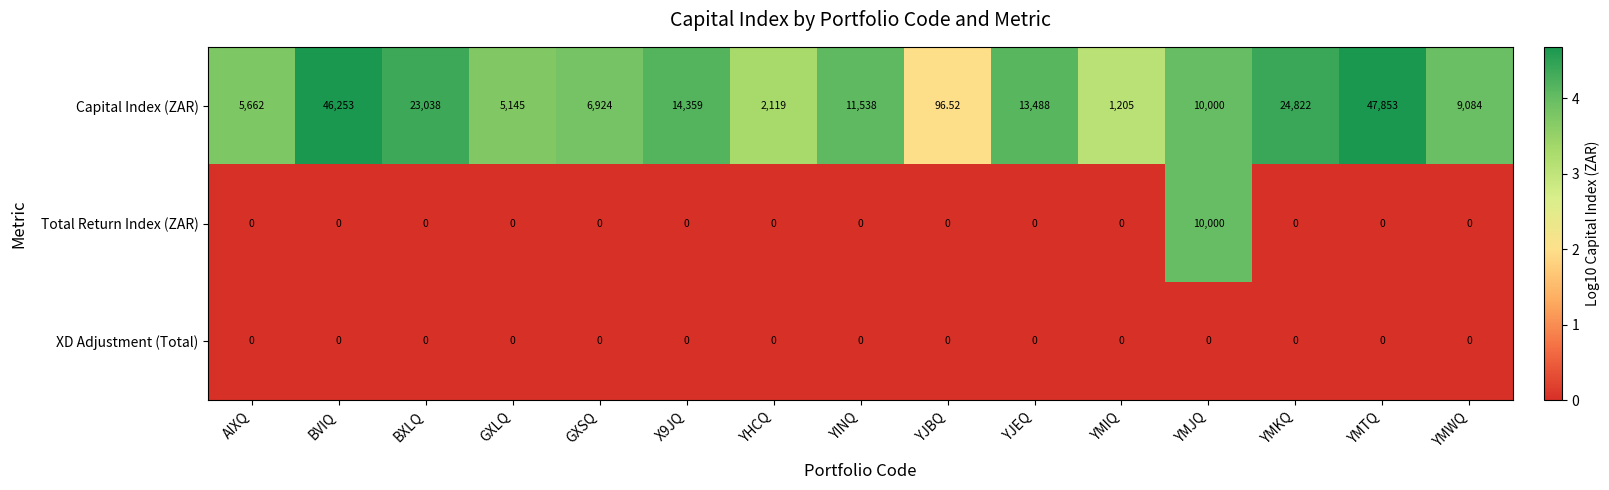

Which category has the lowest value in the Capital Index (ZAR) series?

YJBQ